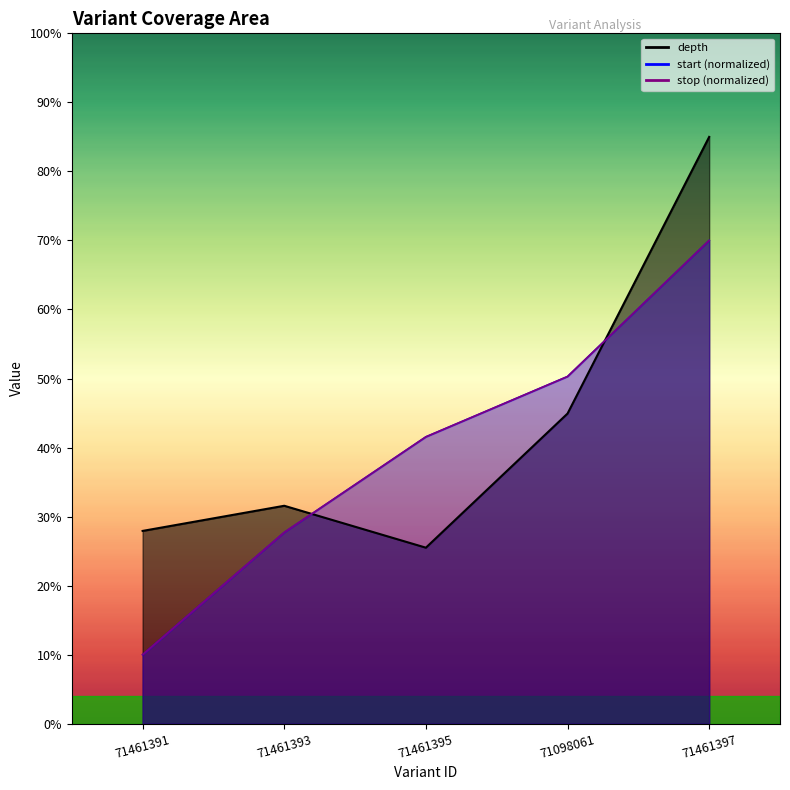

What is the average value?

43.0